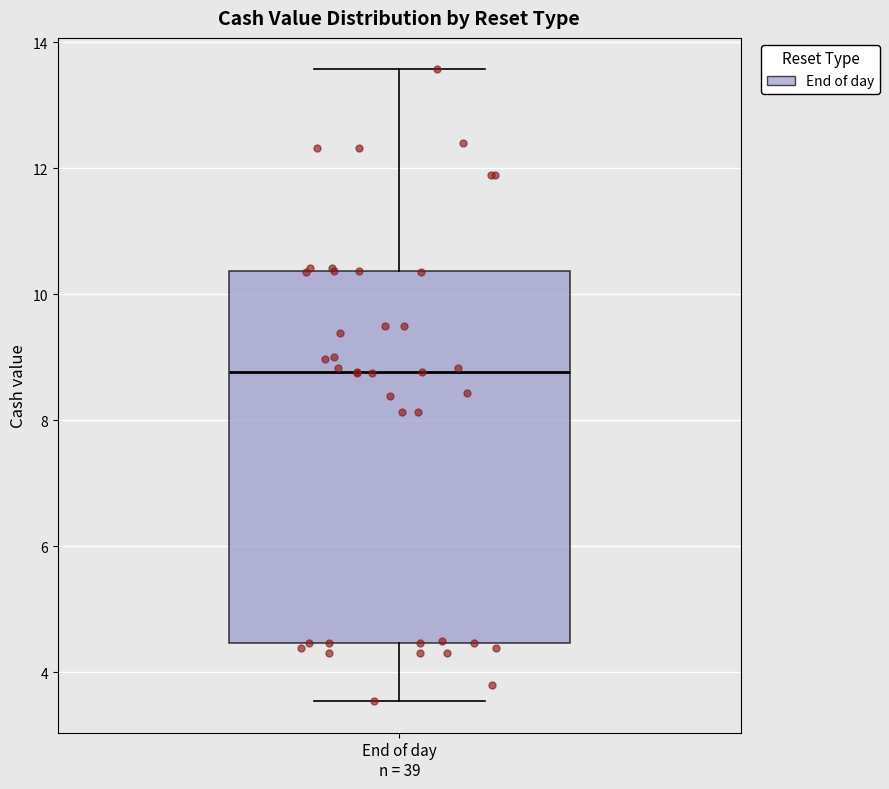

Read this box plot against the y-axis: the position of the median line, the range covered by the box, and the ends of both whiskers. The values are not printed on the chart, so give them approximately, as read against the axis.

median 8.8, box 4.4 to 10.4, whiskers 3.6 to 13.6